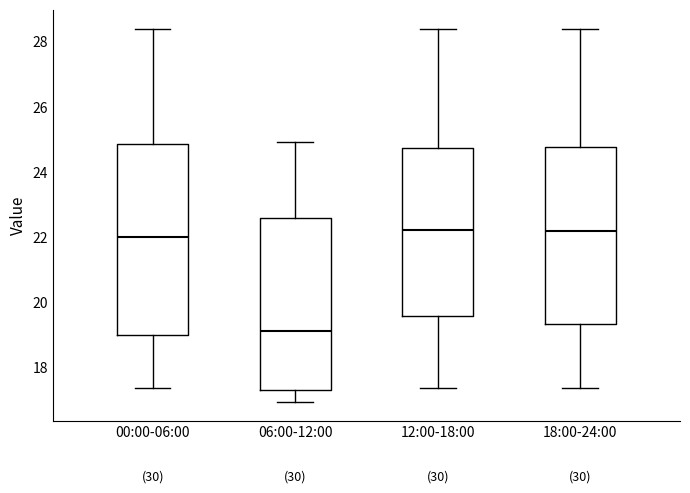

Reading left to right, transcribe this box plot: for each box, give where its median line is, the range the box spans, and where its two whiskers end, as read against the y-axis. The values are not printed on the chart, so give them approximately, as read against the axis.

00:00-06:00: median 22.0, box 19.0 to 24.8, whiskers 17.4 to 28.4
06:00-12:00: median 19.2, box 17.2 to 22.6, whiskers 17.0 to 25.0
12:00-18:00: median 22.2, box 19.6 to 24.8, whiskers 17.4 to 28.4
18:00-24:00: median 22.2, box 19.4 to 24.8, whiskers 17.4 to 28.4